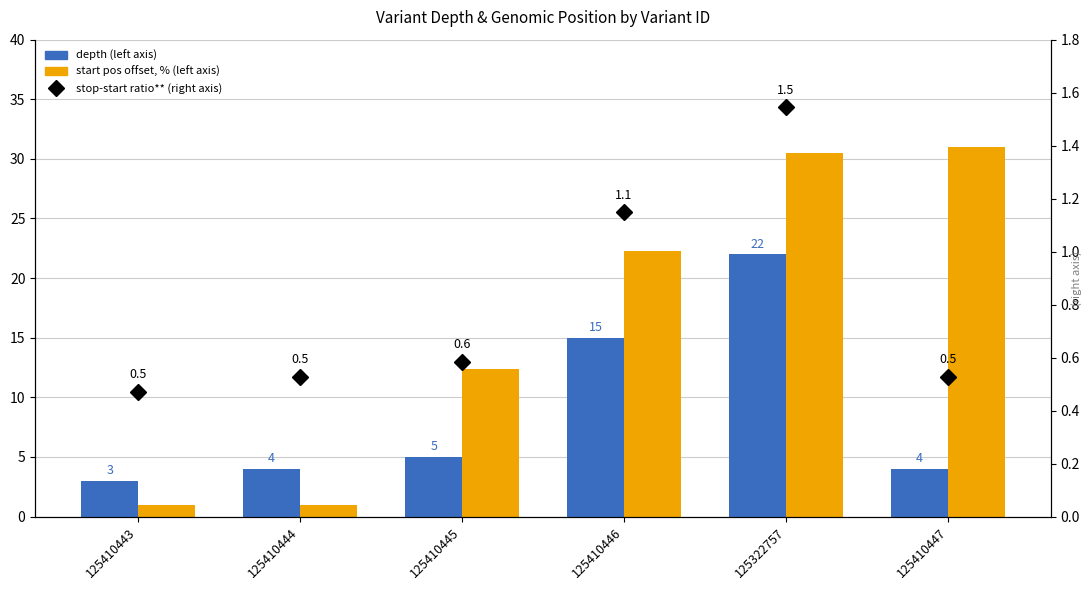

List the series in order of their peak value, highest first.

start pos offset, % (left axis), depth (left axis), stop-start ratio** (right axis)